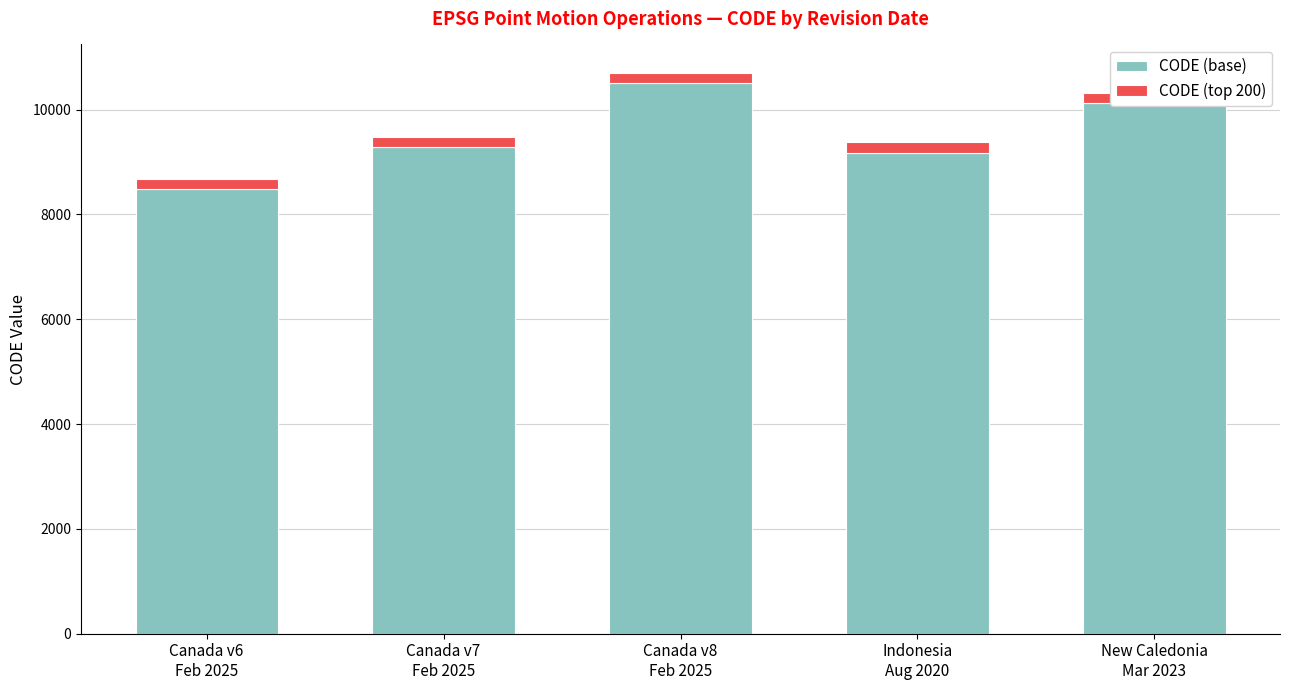

Rank the series by their average value, from lowest to highest.

CODE (top 200), CODE (base)